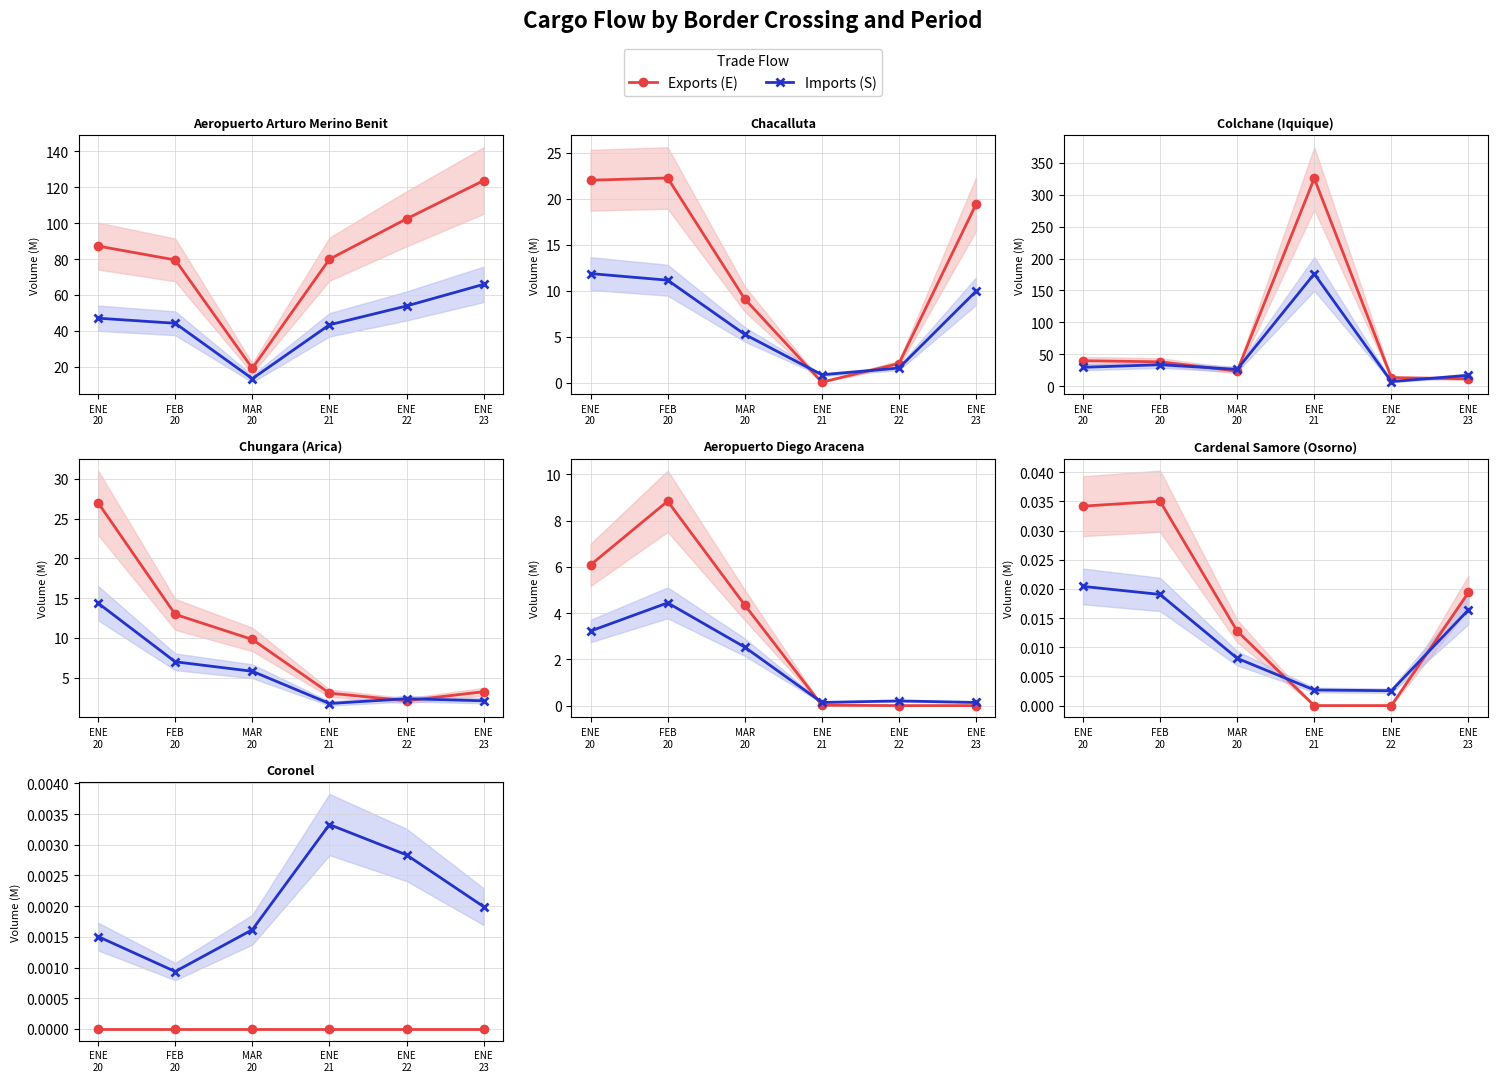

At how many categories does at least one series exceed 0?

6